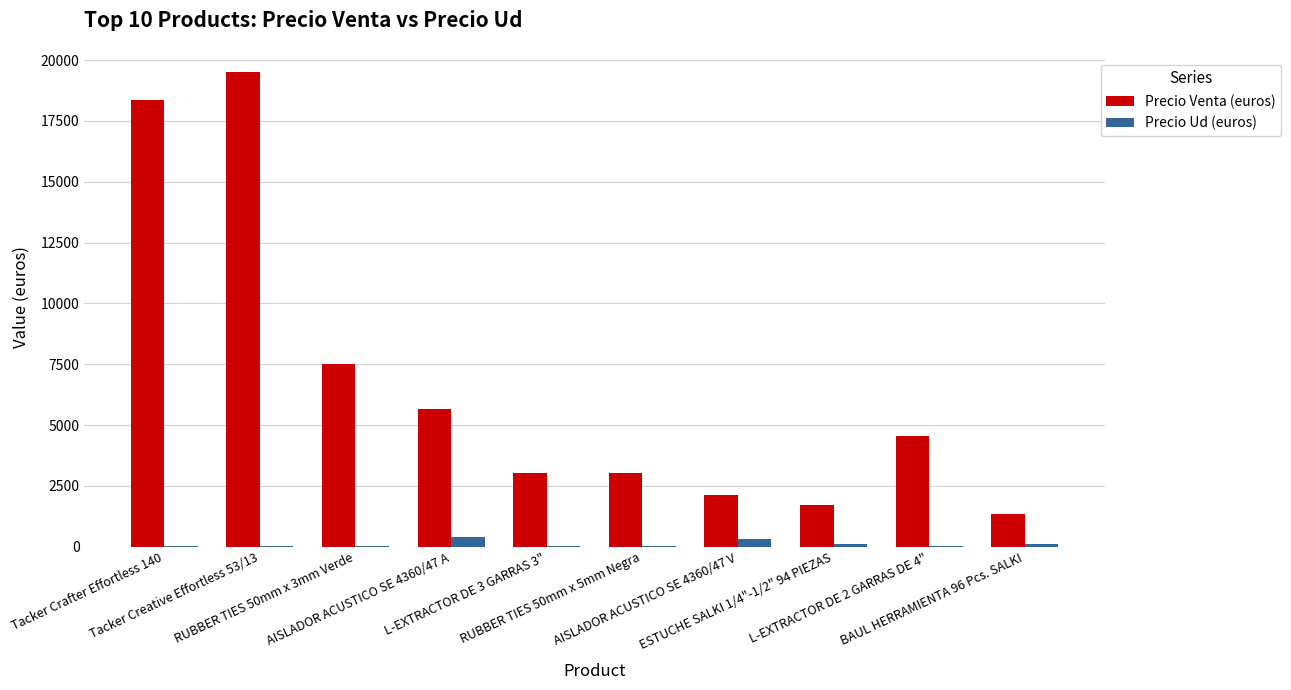

What is the sum of all Precio Venta (euros) values?

66969.6